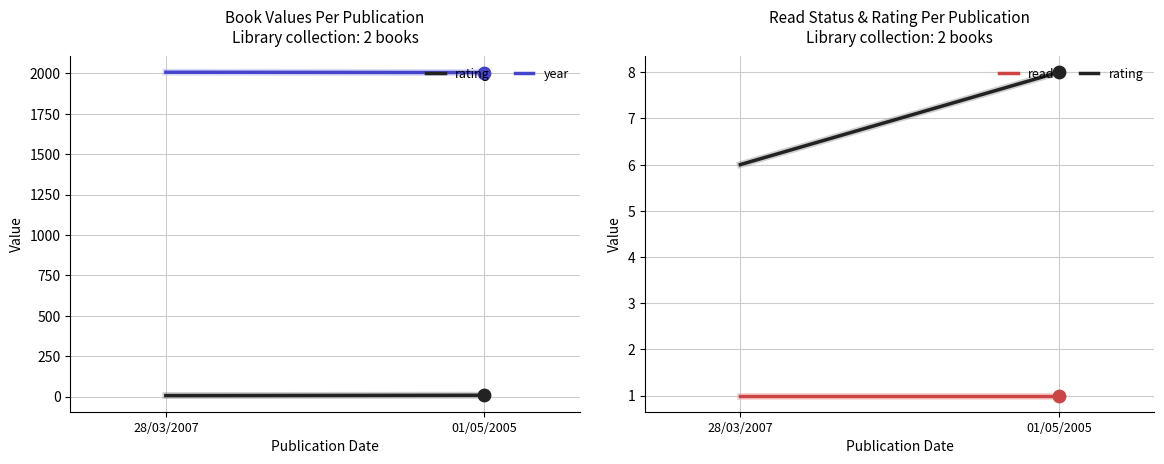

At which category is the sum across all series the highest?

28/03/2007